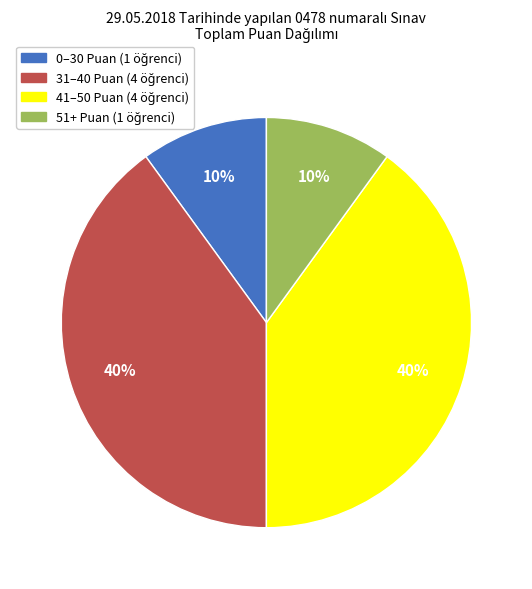

Is there any slice that represents more than half of the pie?

No